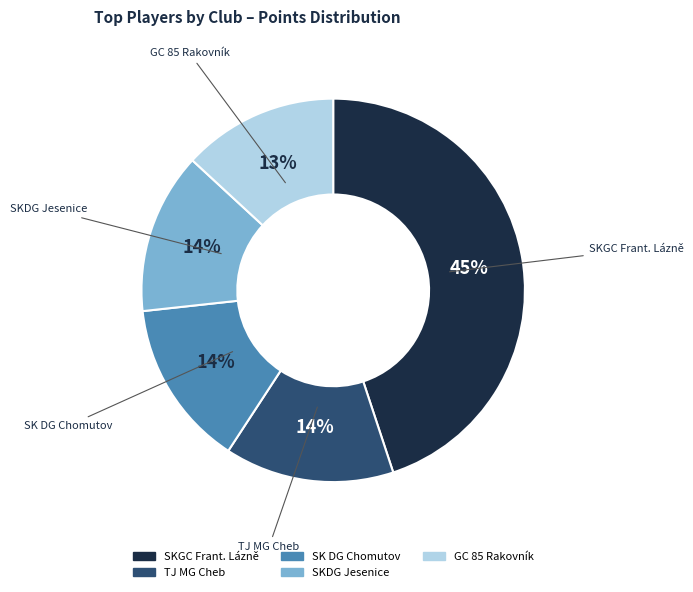

To the nearest percent, what is the average slice percentage?

20%